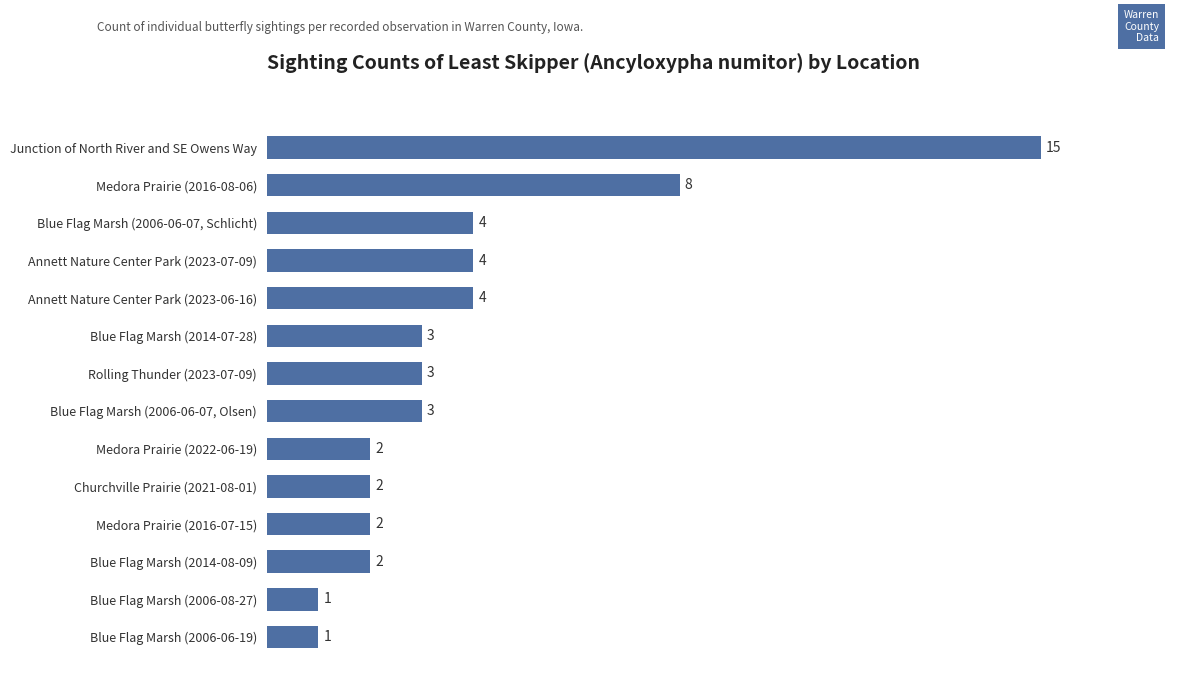

Reading bottom to top, list all the values displayed in this chart.

Blue Flag Marsh (2006-06-19)=1	Blue Flag Marsh (2006-08-27)=1	Blue Flag Marsh (2014-08-09)=2	Medora Prairie (2016-07-15)=2	Churchville Prairie (2021-08-01)=2	Medora Prairie (2022-06-19)=2	Blue Flag Marsh (2006-06-07, Olsen)=3	Rolling Thunder (2023-07-09)=3	Blue Flag Marsh (2014-07-28)=3	Annett Nature Center Park (2023-06-16)=4	Annett Nature Center Park (2023-07-09)=4	Blue Flag Marsh (2006-06-07, Schlicht)=4	Medora Prairie (2016-08-06)=8	Junction of North River and SE Owens Way=15